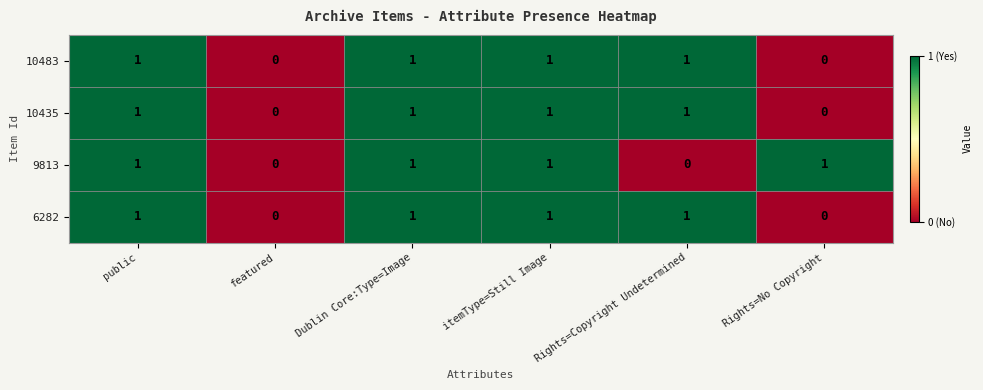

Is the value of 10435 at featured greater than the value of 6282 at itemType=Still Image?

No